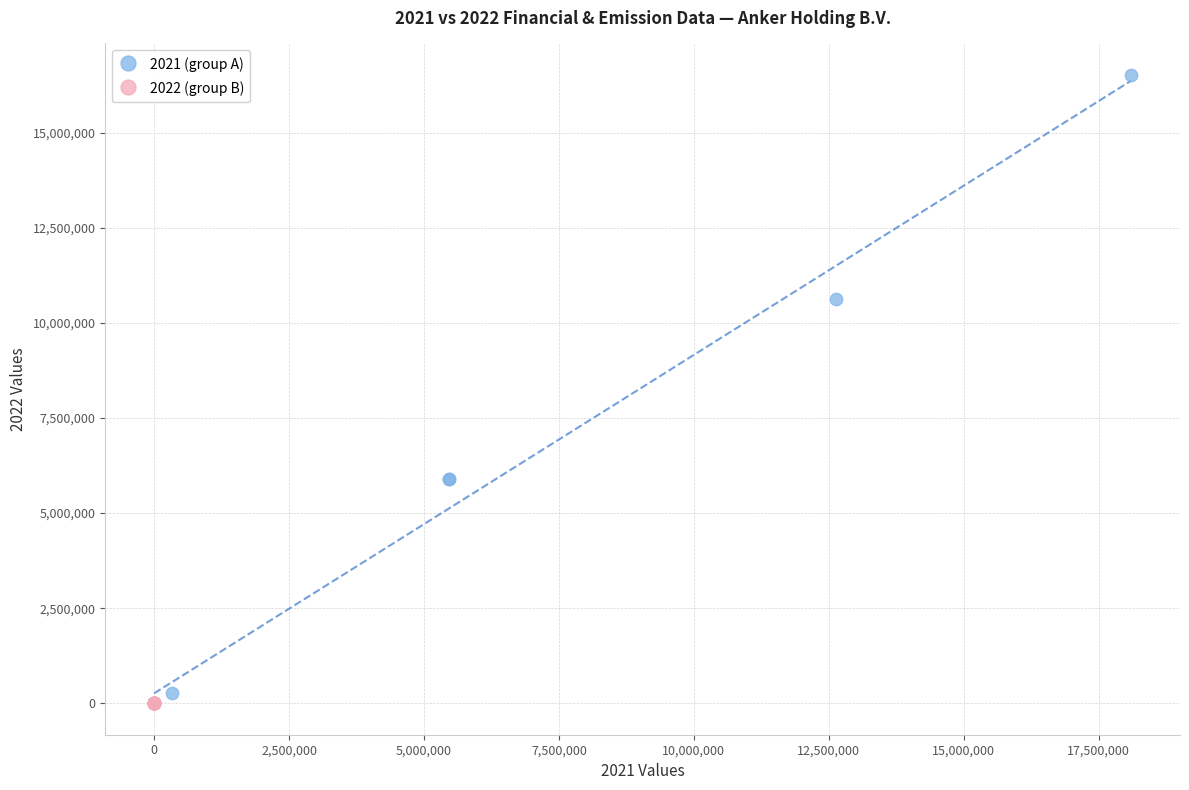

Which series has the widest spread of Y values?

2021 (group A)